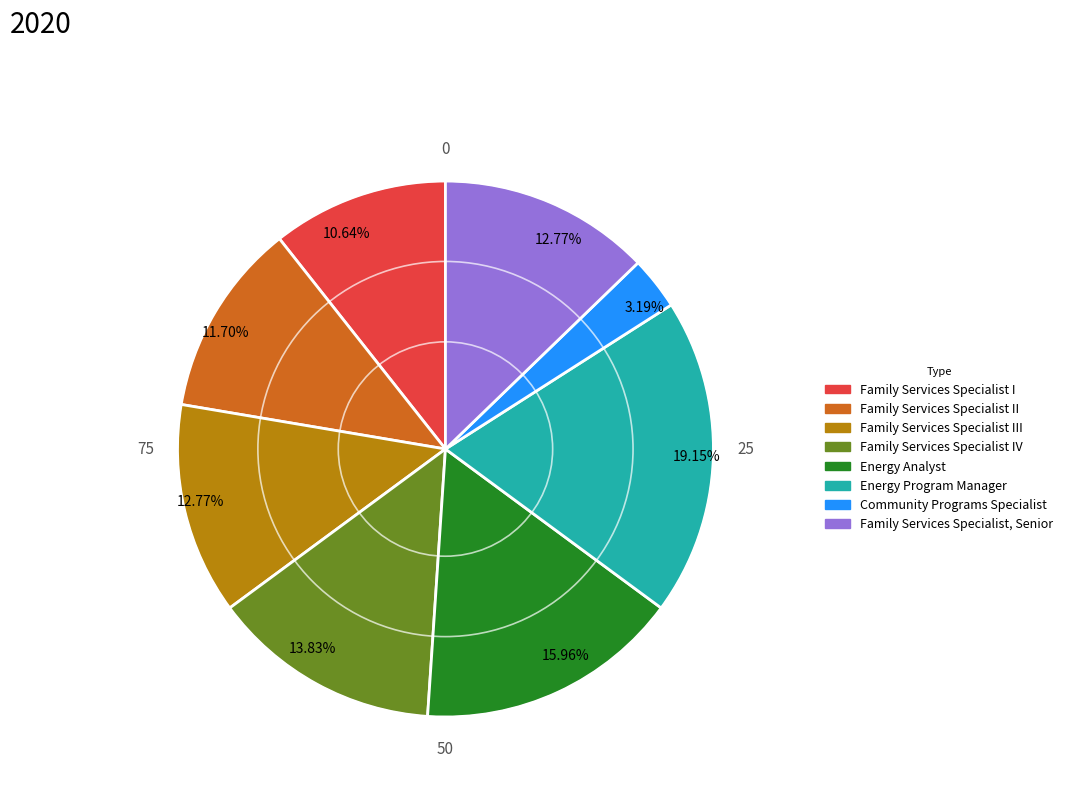

How many slices are in this pie chart?

8